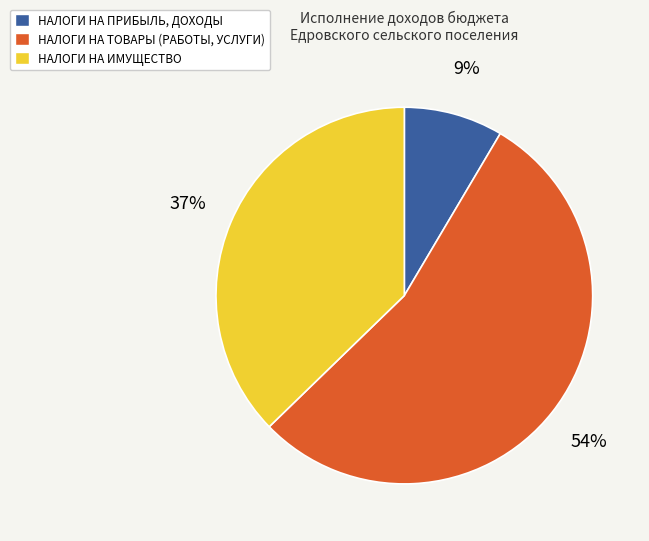

What is the smallest slice in the pie chart?

НАЛОГИ НА ПРИБЫЛЬ, ДОХОДЫ